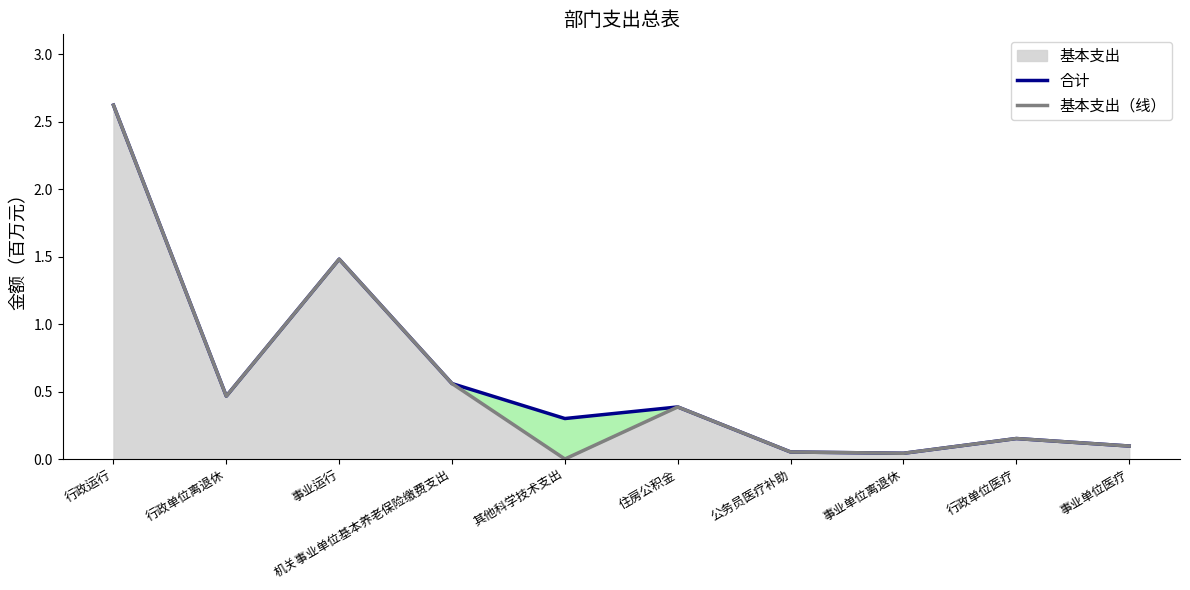

How many categories are shown in the chart?

10